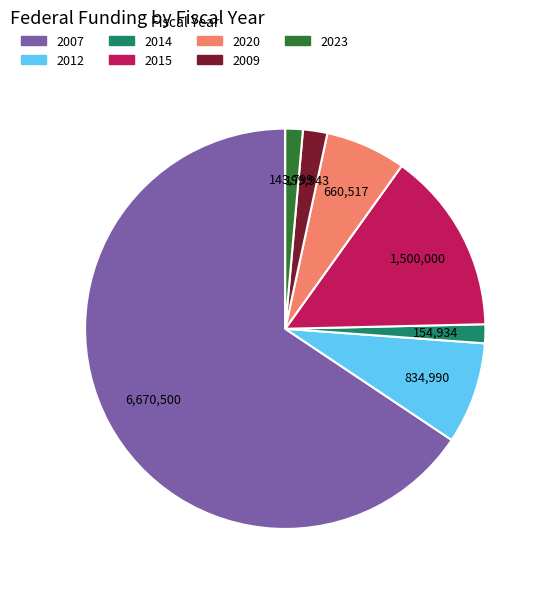

Is the sum of 2020 and 2007 greater than half?

Yes